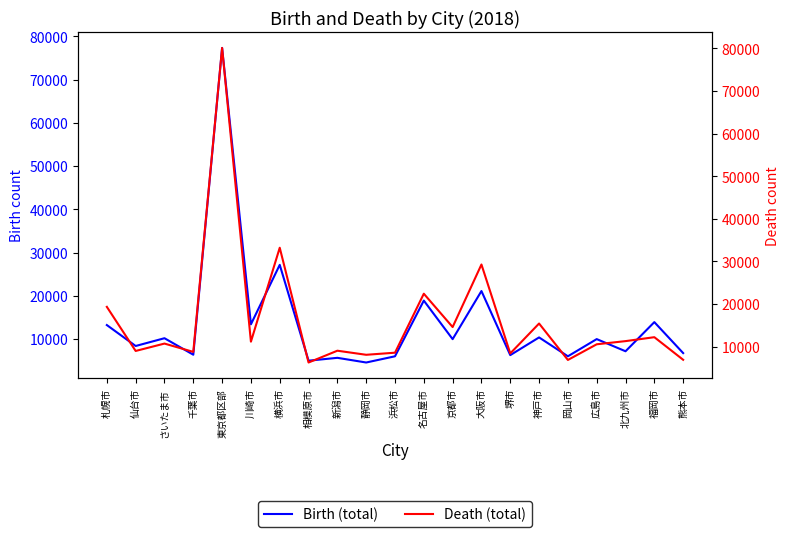

What is the difference between the maximum and second lowest values in the Death (total) series?

73206